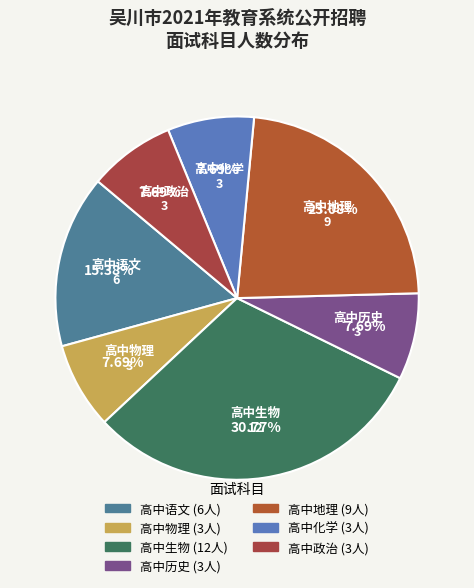

How much of the chart is everything except 高中语文?

84.6%